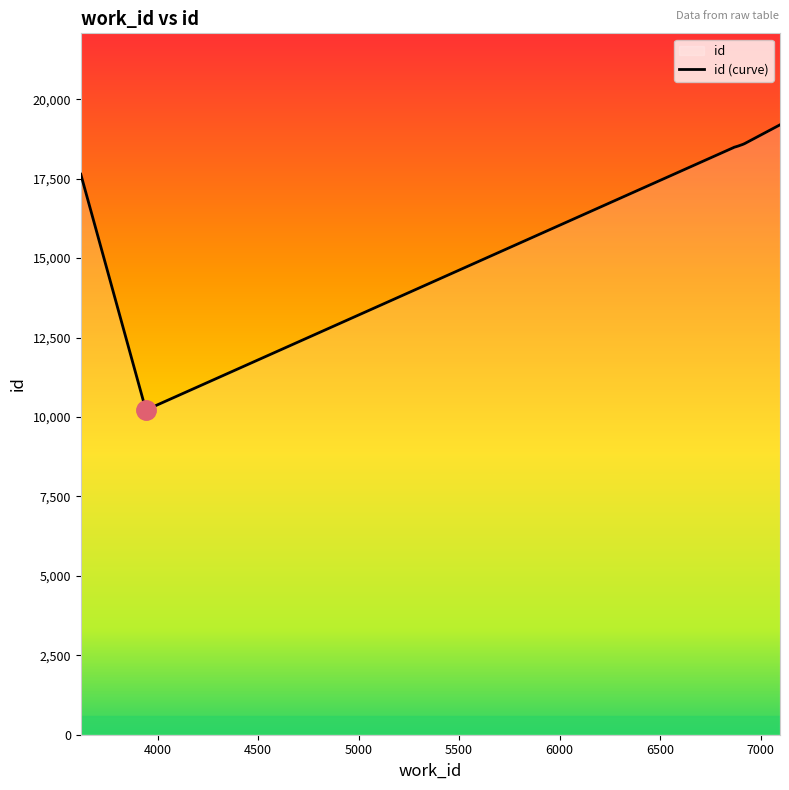

How many lines are shown in the chart?

1